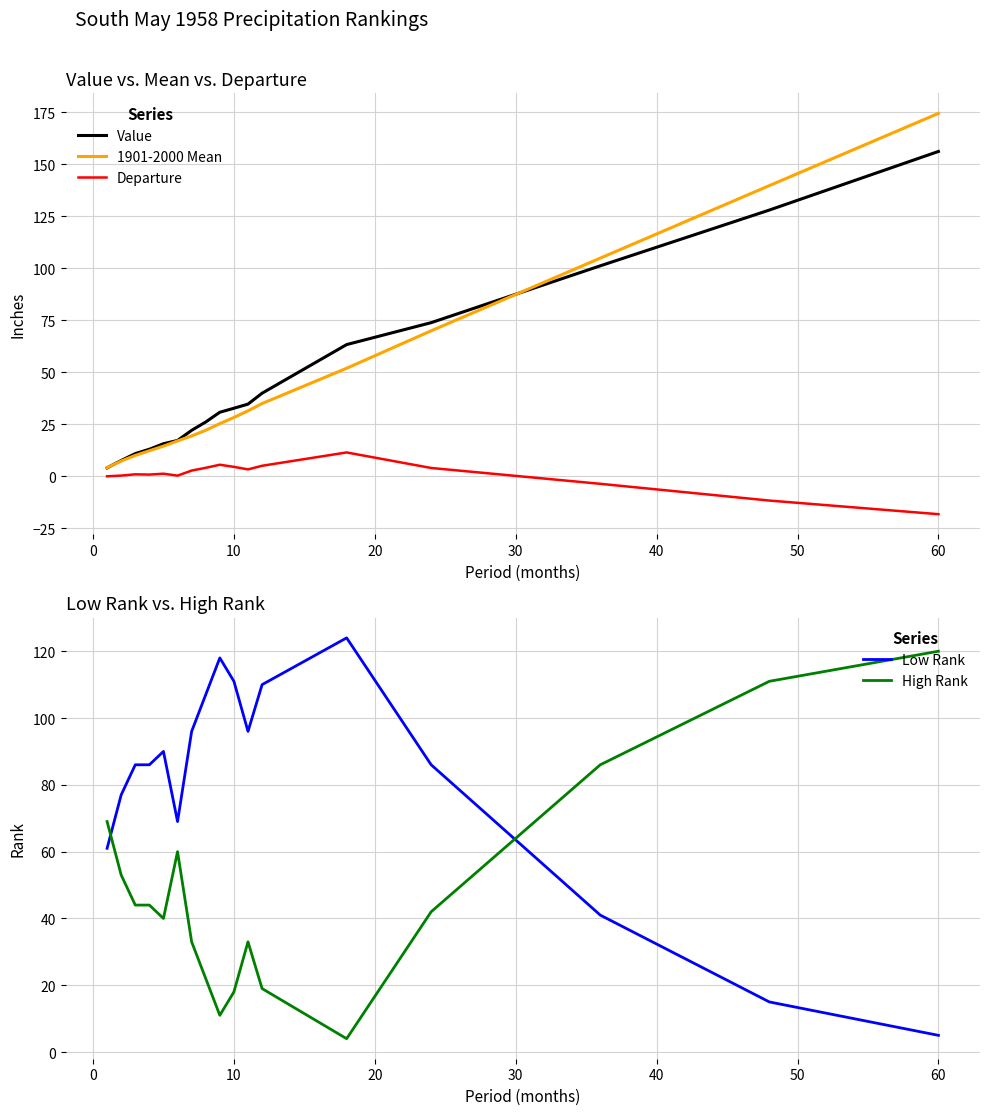

At which label does 1901-2000 Mean reach its peak?

60